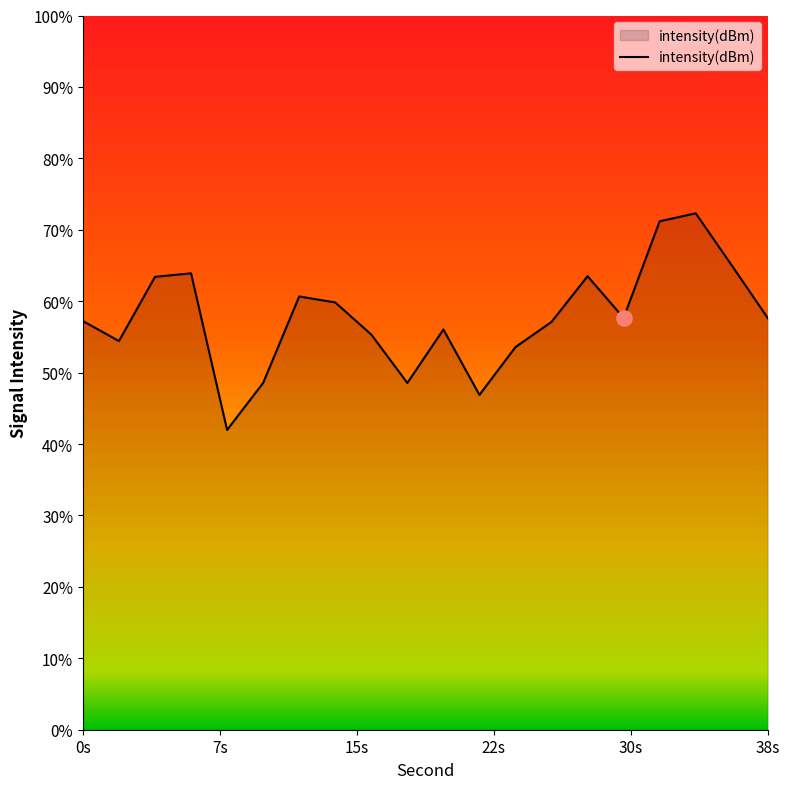

Between 30s and 38s, which is larger?

38s